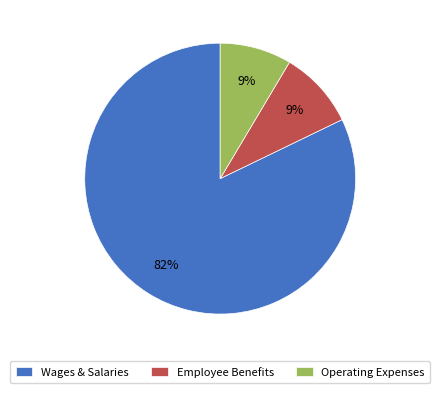

Does any single category account for the majority?

Yes